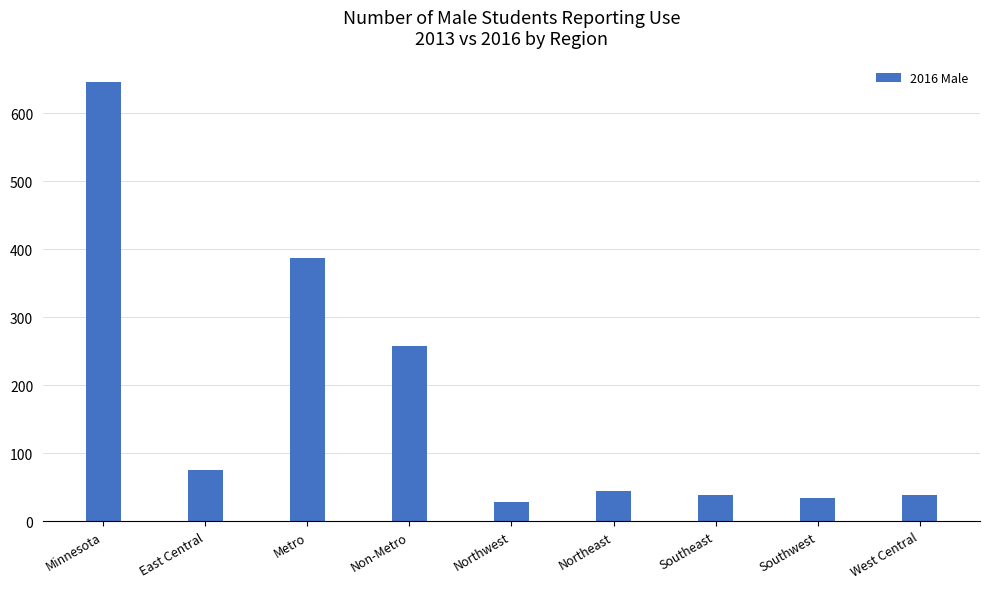

What is the label of the 2nd bar from the right?

Southwest